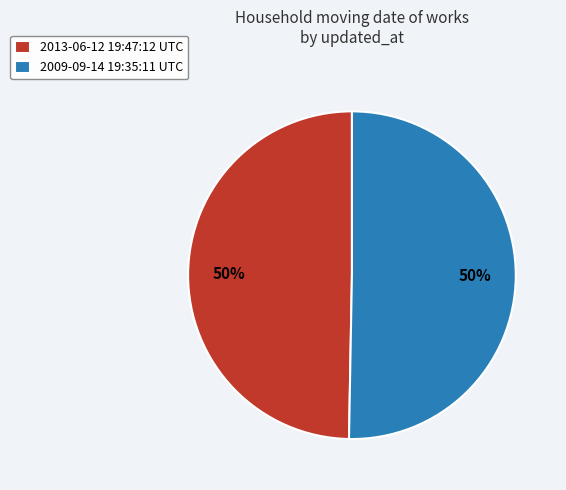

Is it true that 2009-09-14 19:35:11 UTC is 37% of the pie?

False